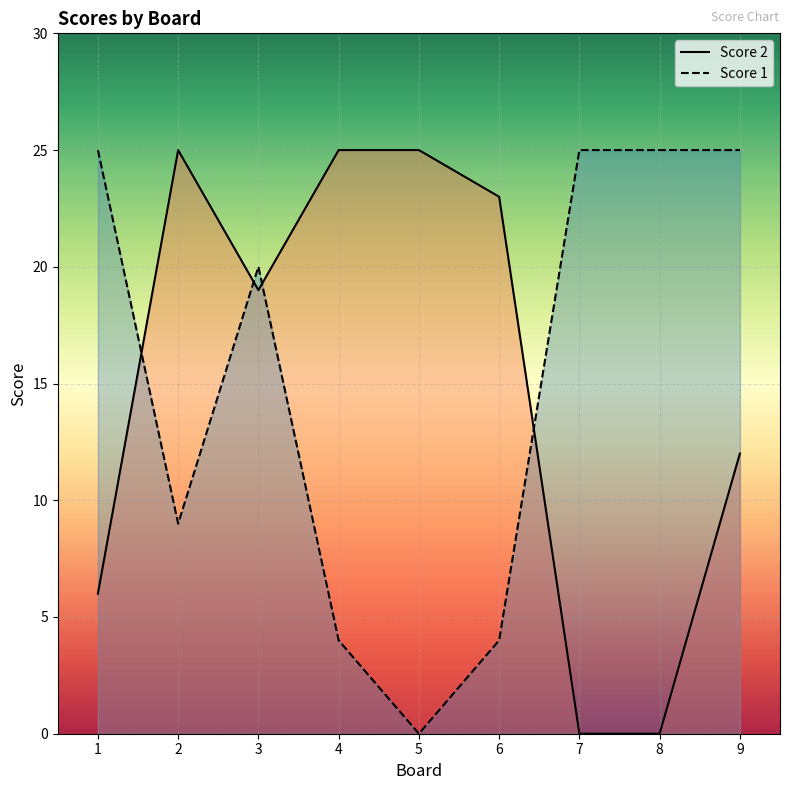

What is the sum of the Score 1 values at 4 and 9?

29